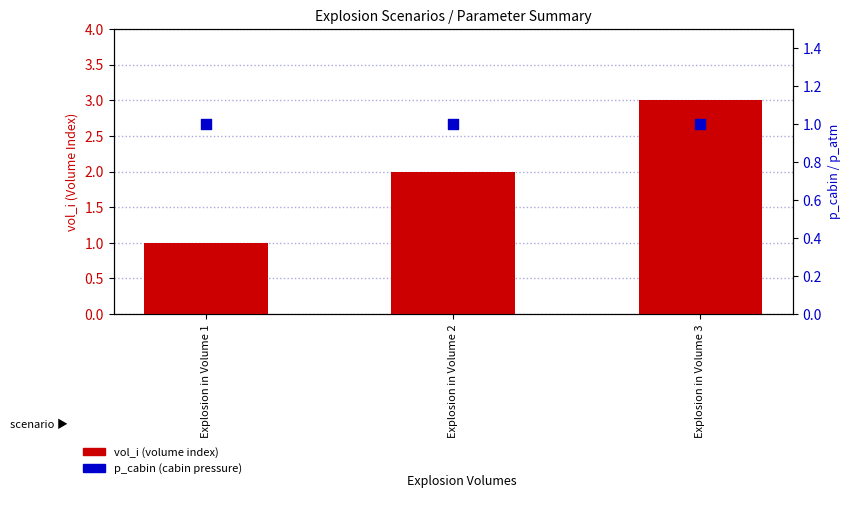

Which series has the largest total across all categories?

vol_i